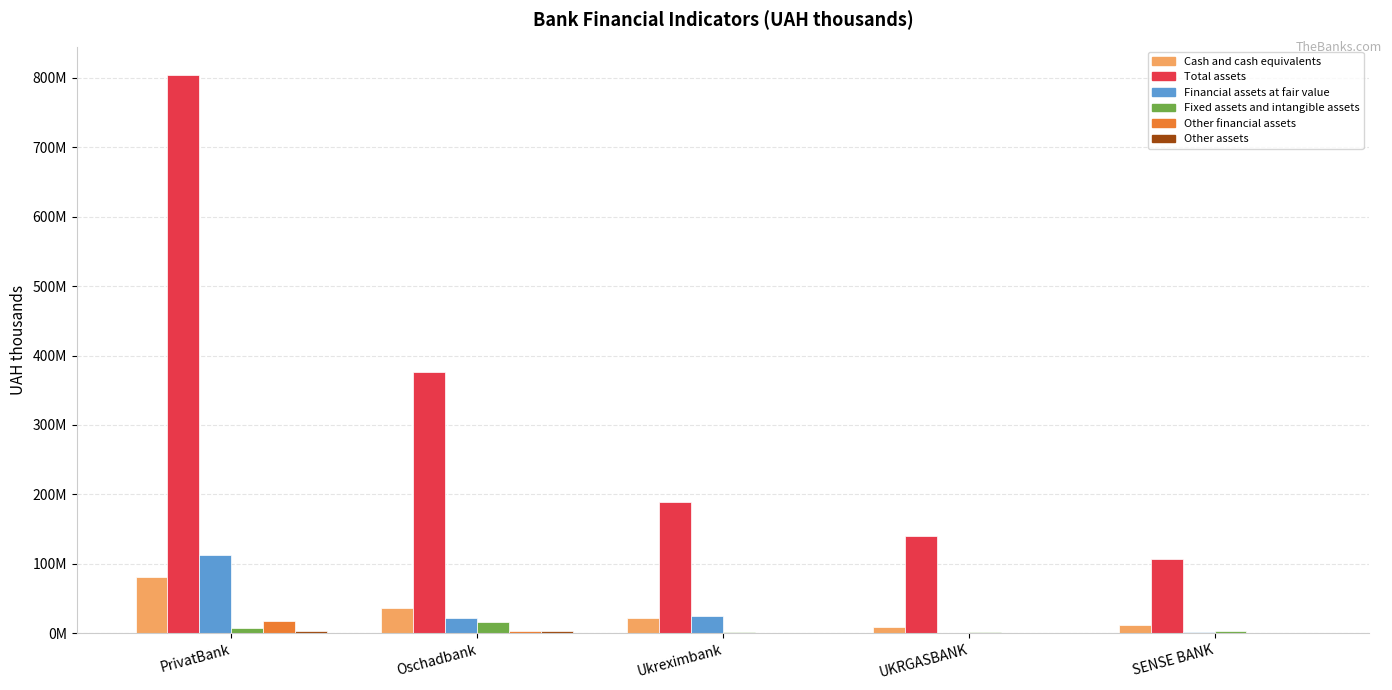

At which category does the chart reach its minimum across all series?

UKRGASBANK